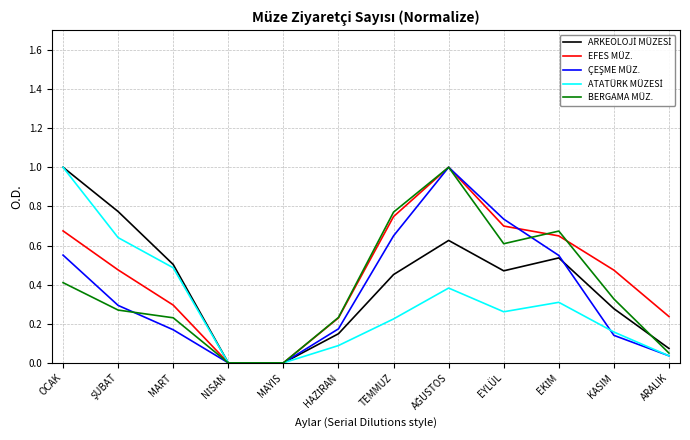

What position from the left is TEMMUZ?

7